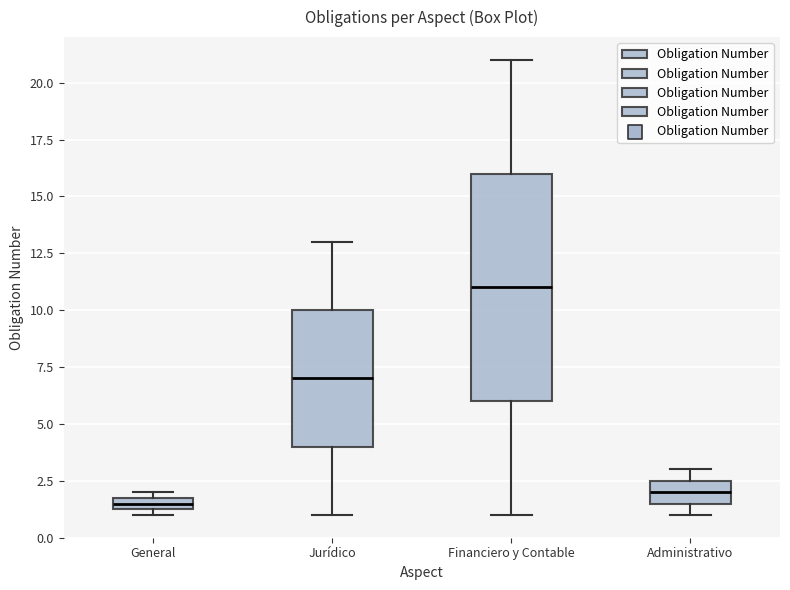

Which box's median line is the highest?

Financiero y Contable